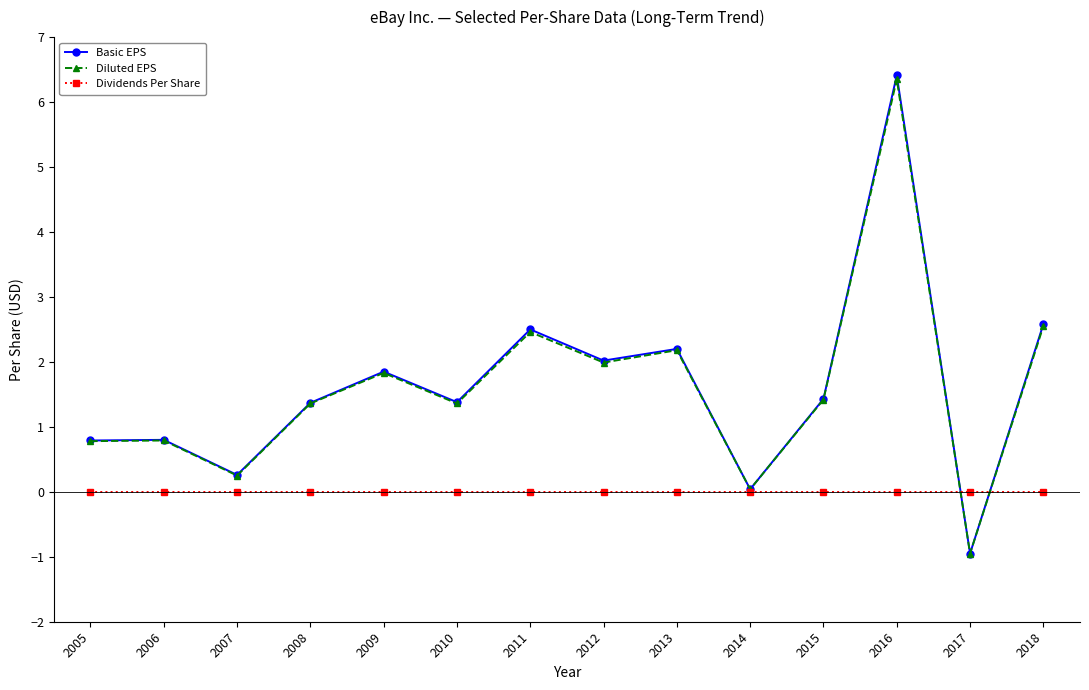

Where is the first local minimum for Basic EPS?

2007